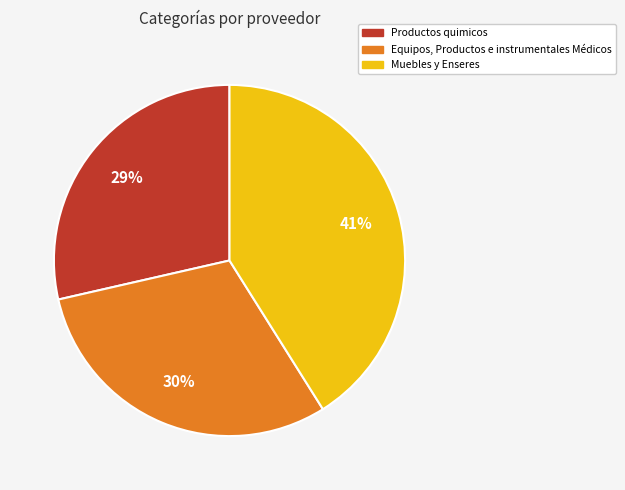

Combined, do Productos quimicos and Equipos, Productos e instrumentales Médicos account for over 50%?

Yes